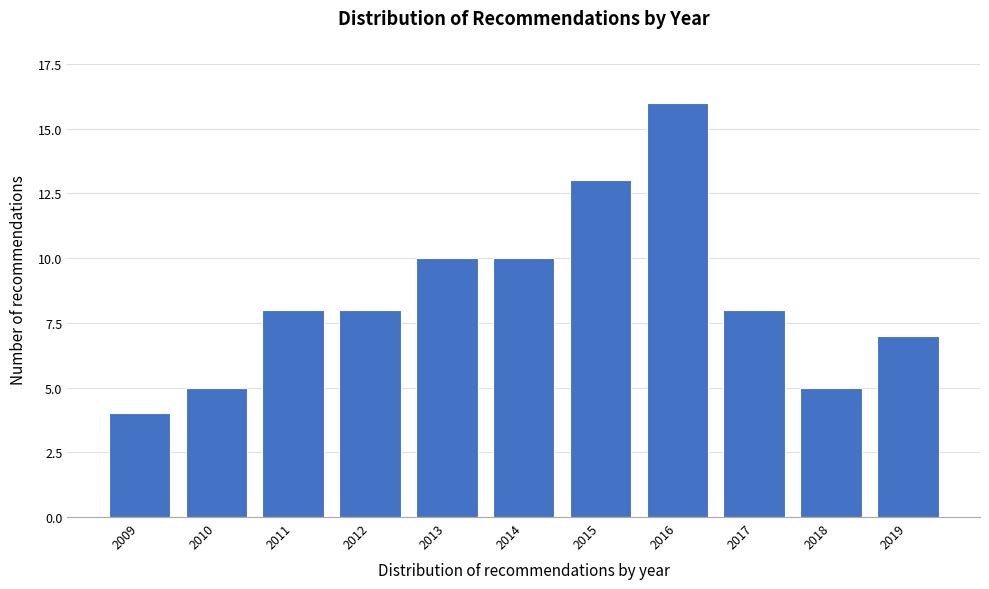

Reading right to left, what are all the values shown in this chart?

2019=7	2018=5	2017=8	2016=16	2015=13	2014=10	2013=10	2012=8	2011=8	2010=5	2009=4